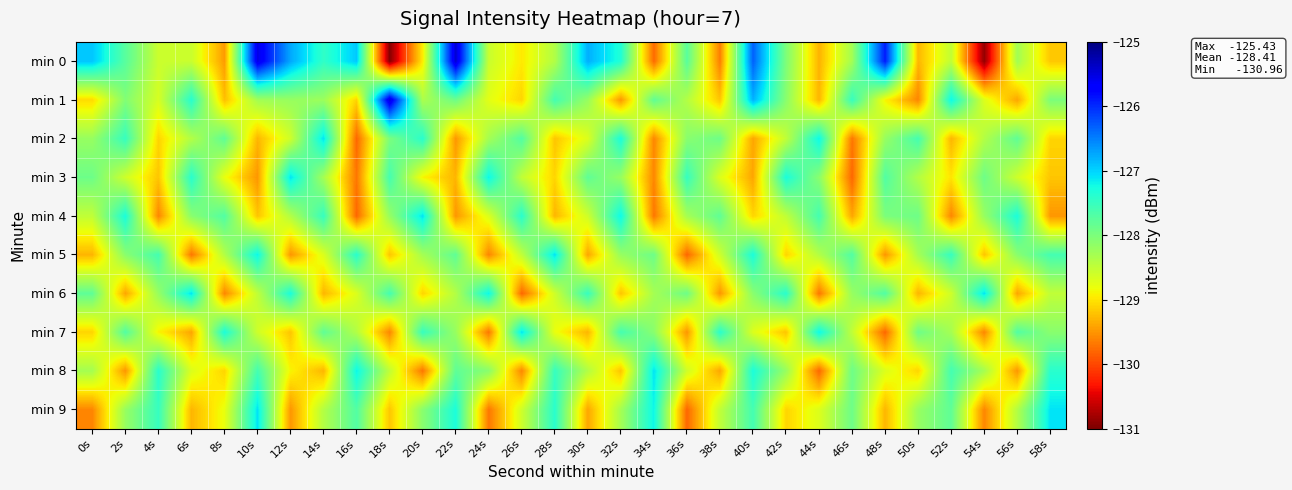

Which label corresponds to the largest value in the chart?

22s